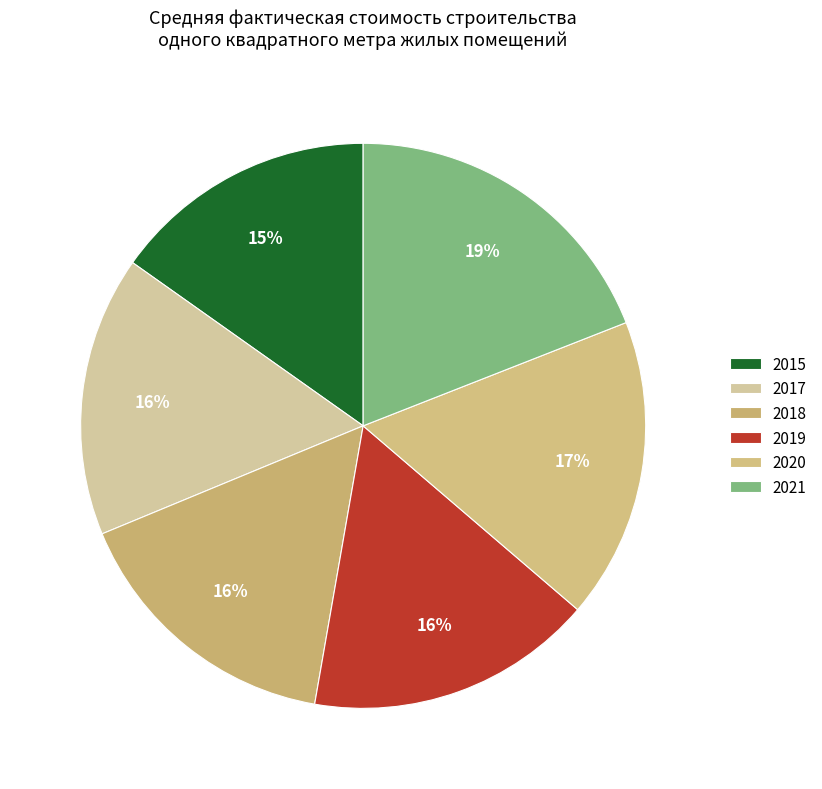

Combined, what portion of the pie is 2019 and 2015?

31.7%